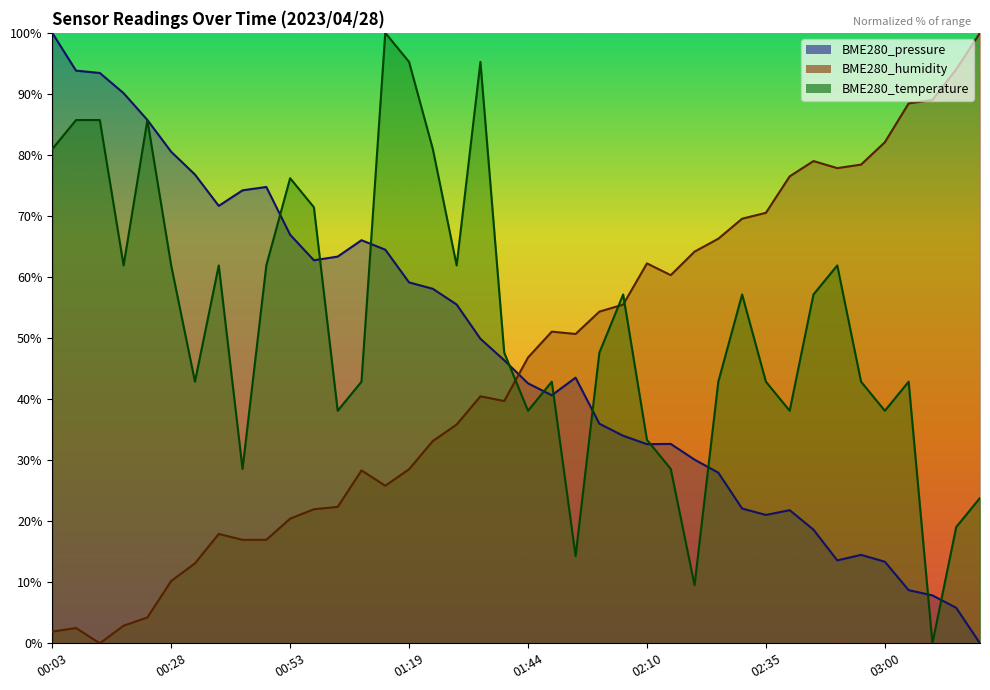

Is the value of BME280_pressure at 00:38 greater than the value of BME280_temperature at 00:18?

Yes